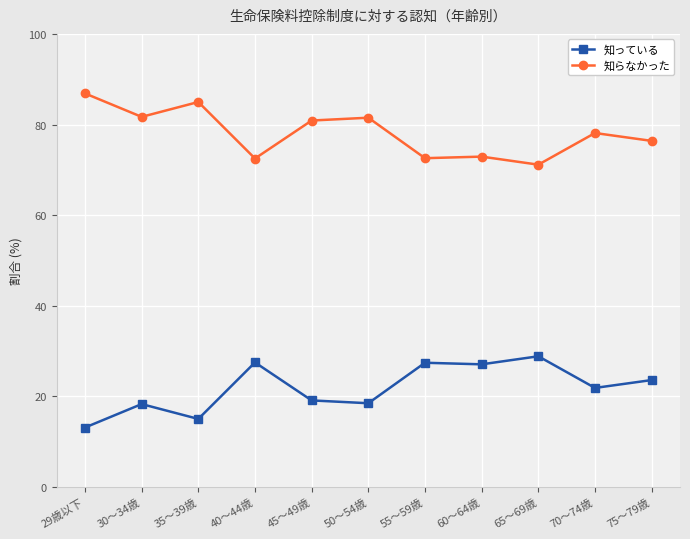

List the series in order of their overall mean, lowest first.

知っている, 知らなかった